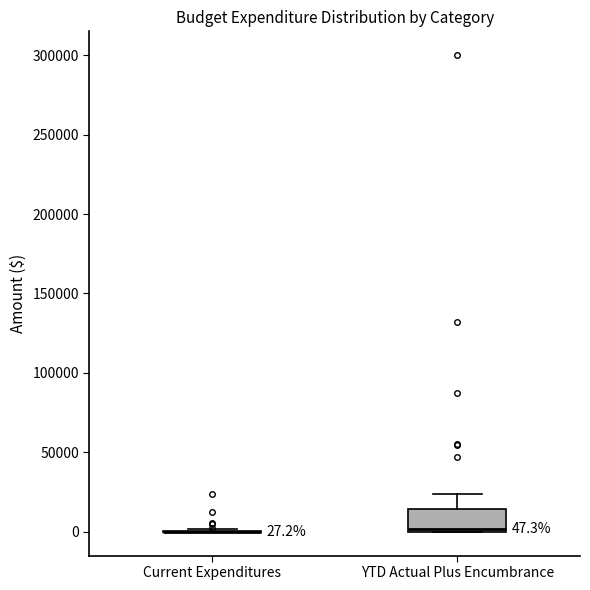

Comparing the boxes themselves (not the whiskers), which one is the tallest?

YTD Actual Plus Encumbrance